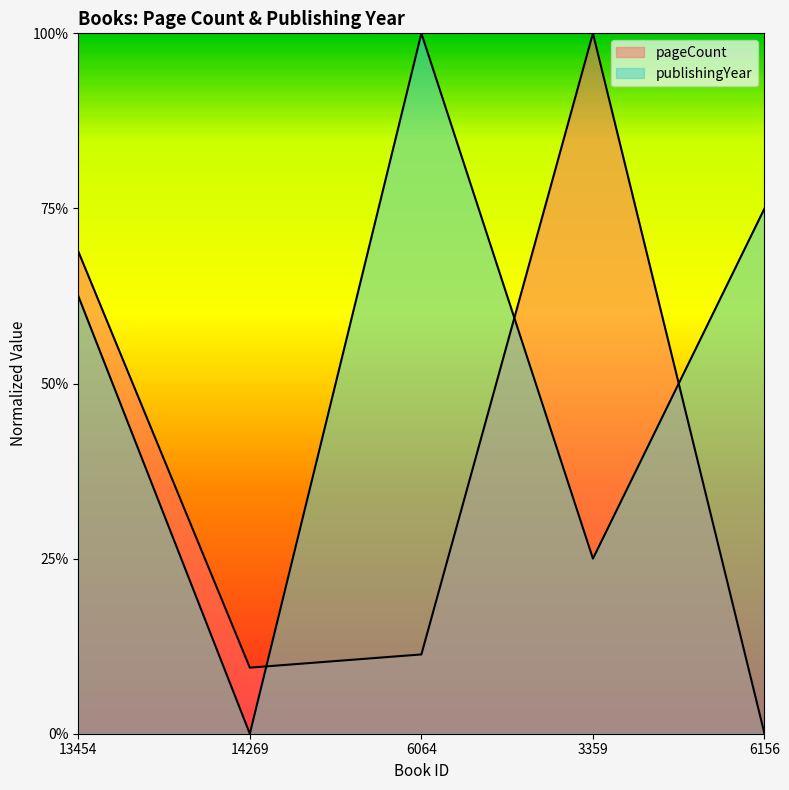

Is it true that publishingYear equals 0.2 at 3359?

True